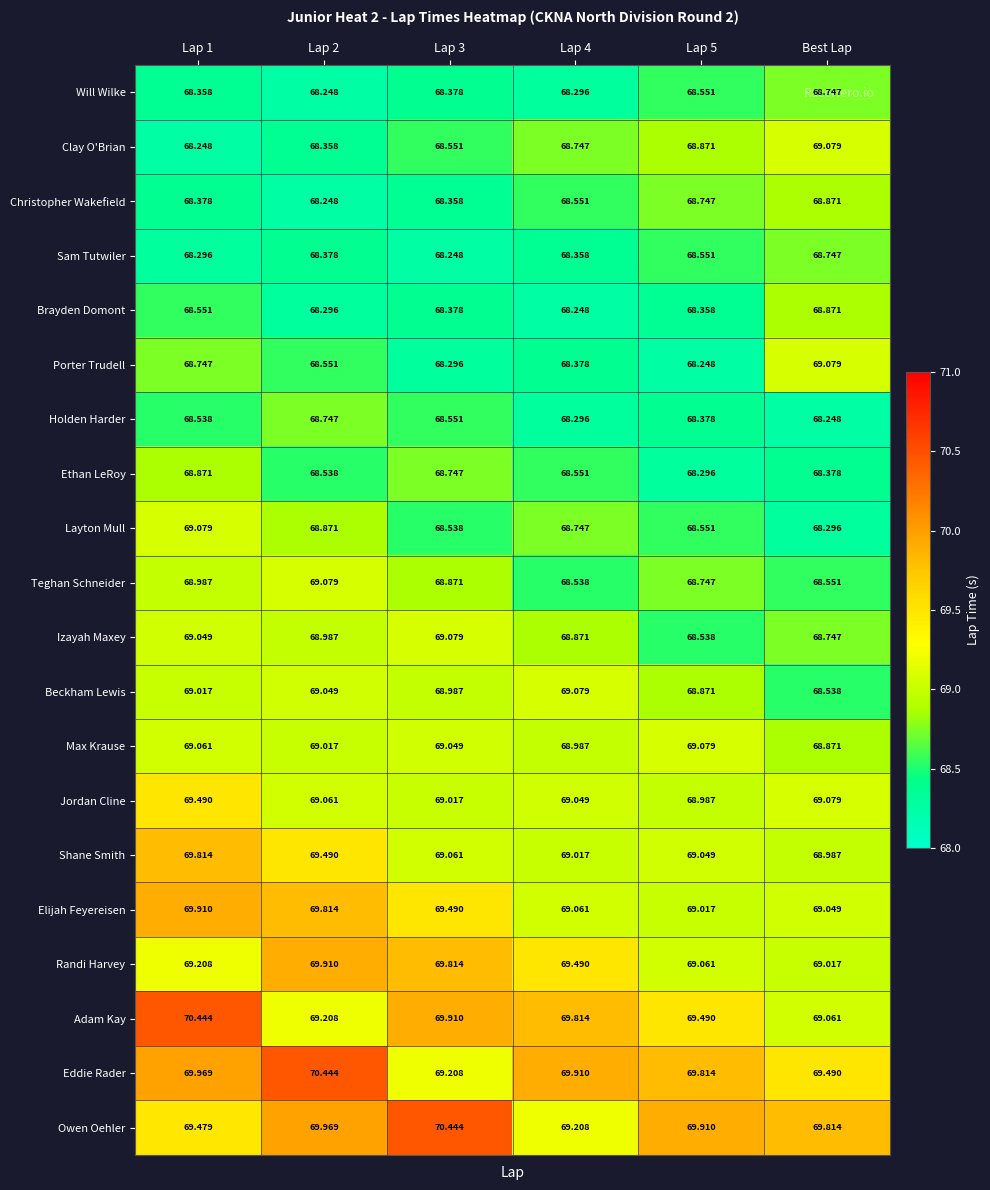

Which series changed the most between Lap 4 and Lap 5?

Owen Oehler